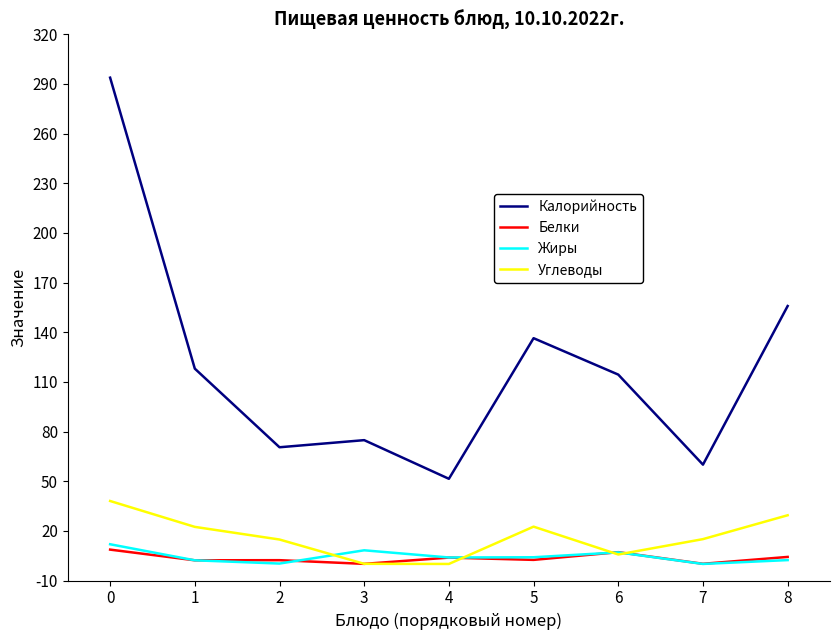

True or false: Углеводы and Калорийность cross at least once.

False